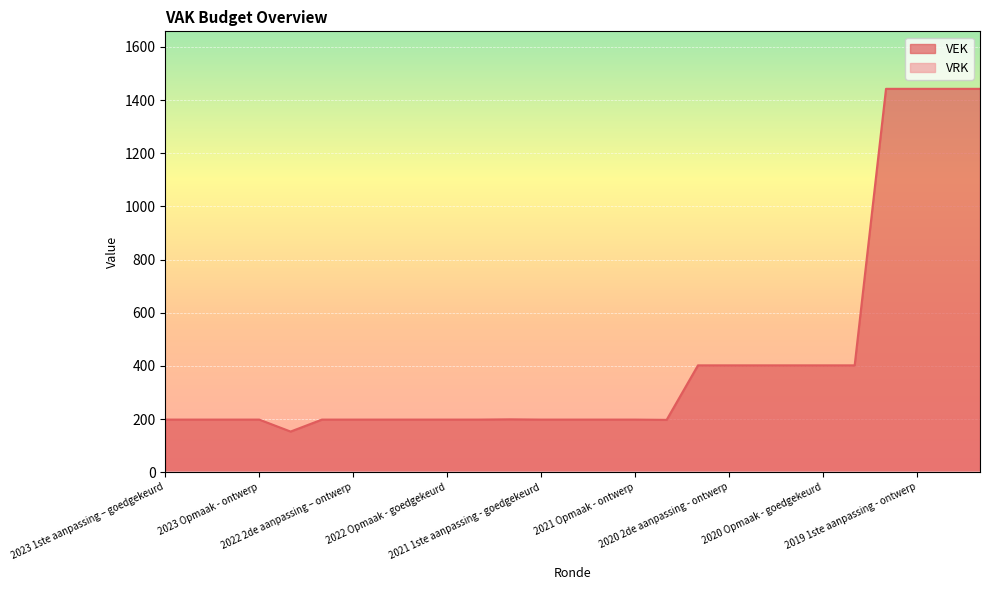

Which series has the widest spread of values?

VEK